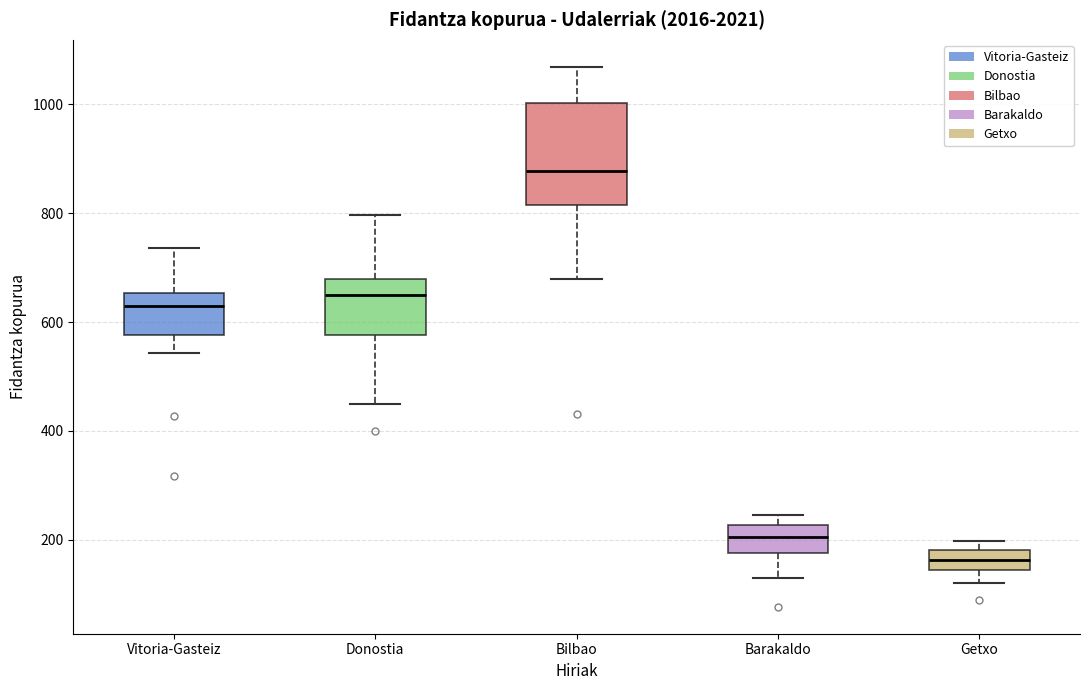

Which box has the lowest median line?

Getxo